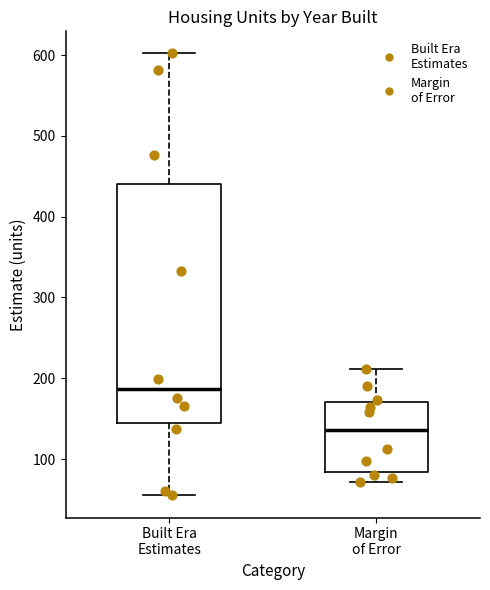

Which box has the lowest median line?

Margin of Error